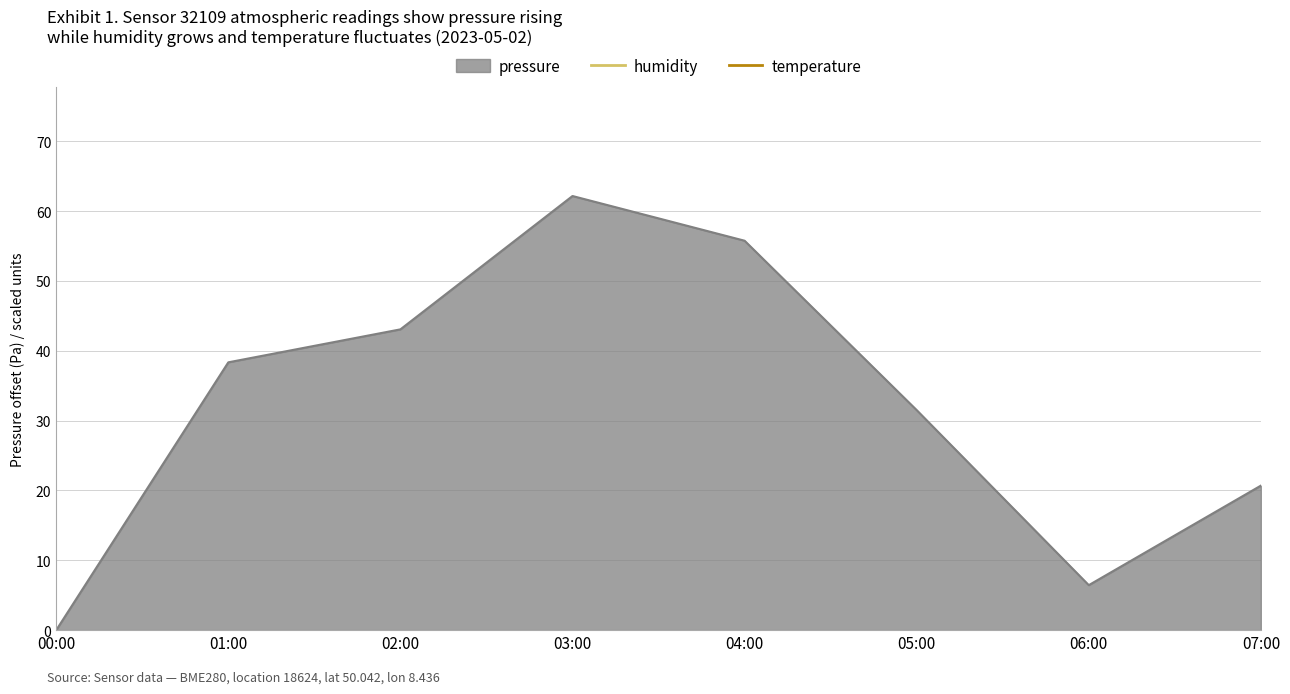

Which series has the largest total across all categories?

humidity